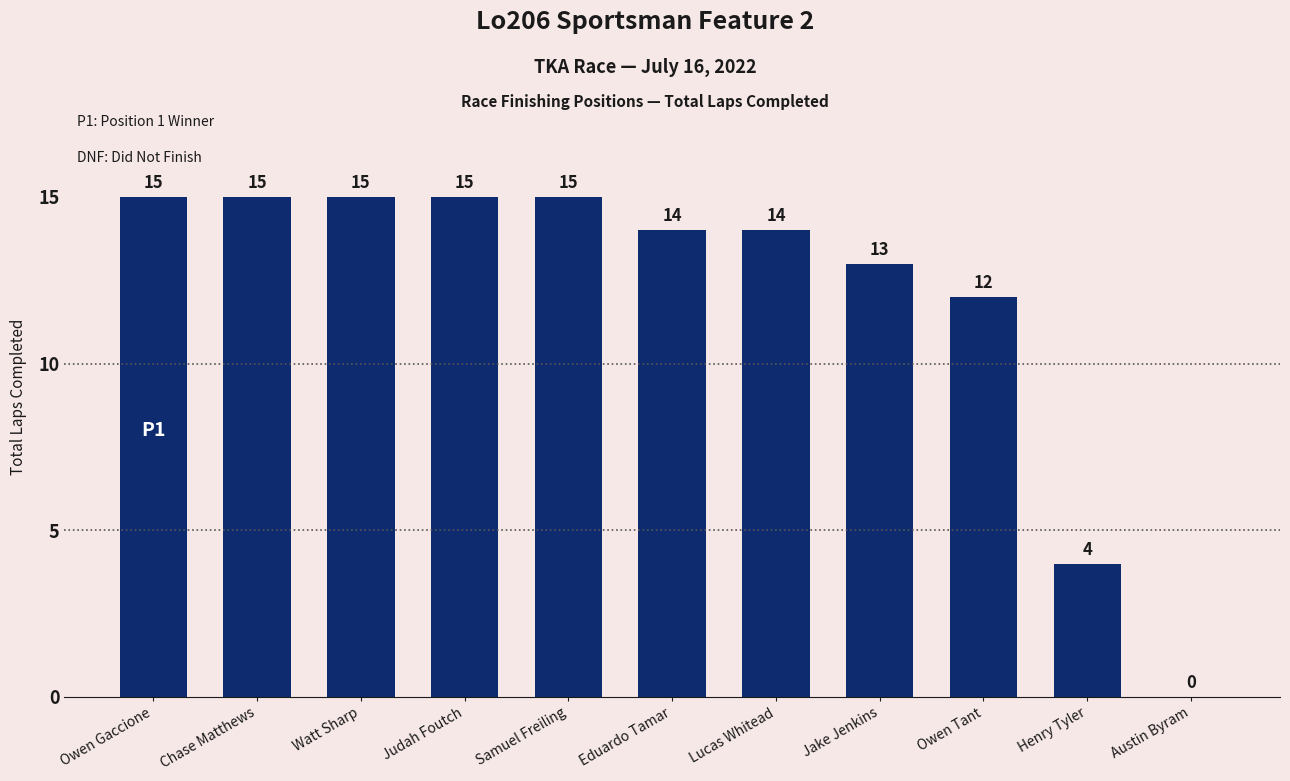

How many distinct data groups are displayed?

1